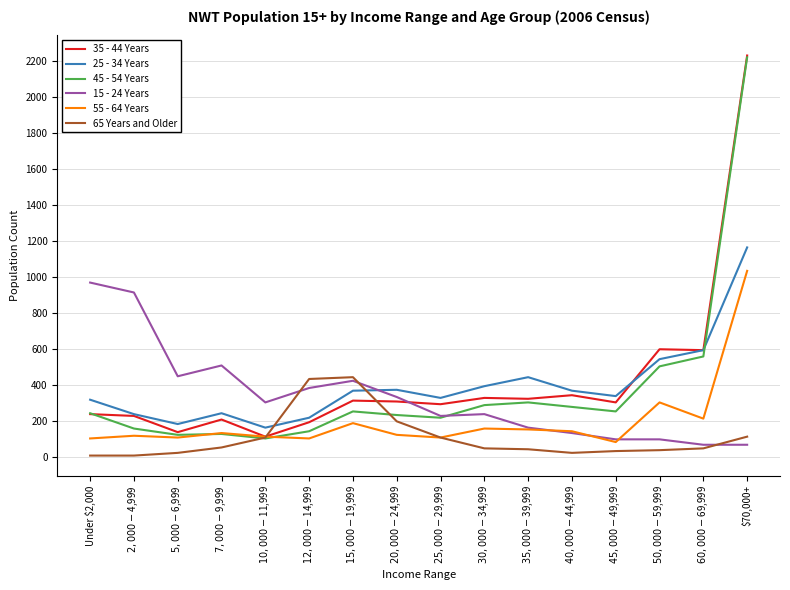

At which category is the sum across all series the highest?

$70,000+